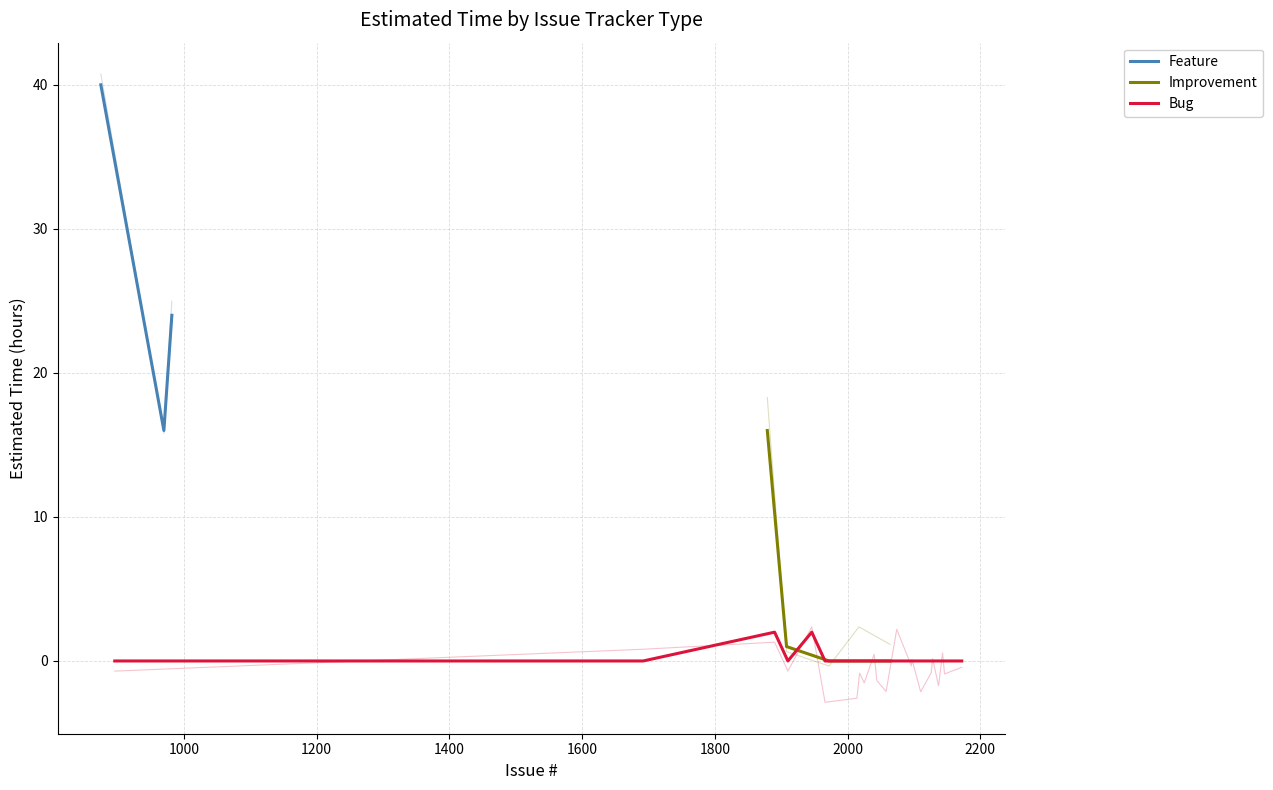

True or false: Feature and Bug intersect in this chart.

False